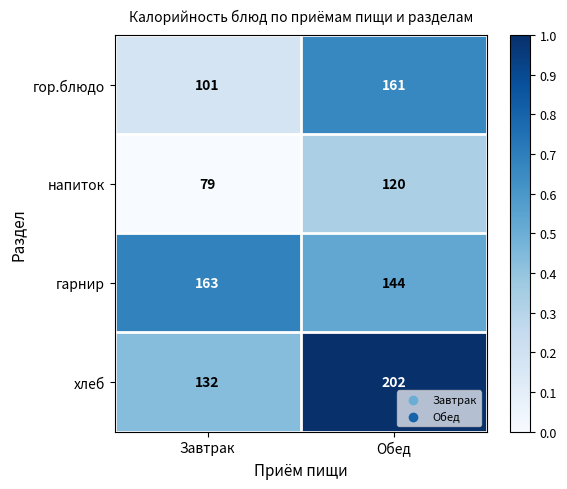

True or false: гарнир has a value of 201 at Обед.

False